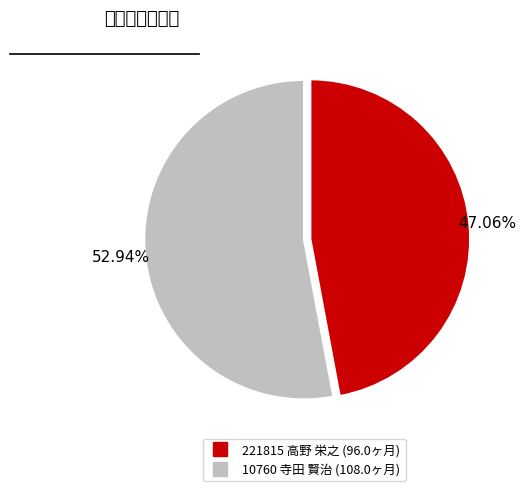

Which slice represents more than half of the pie?

10760 寺田 賢治